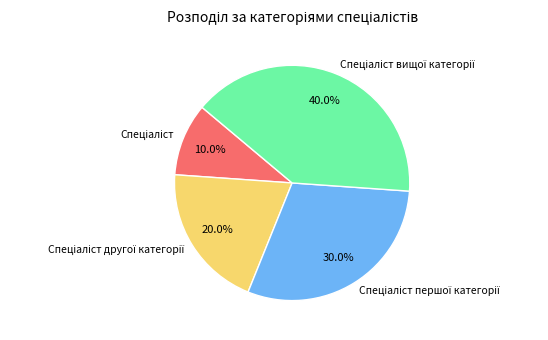

Does any single category account for the majority?

No